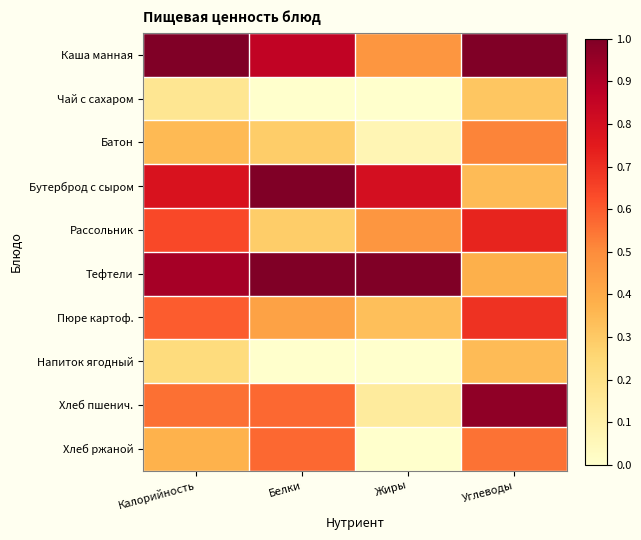

Reading right to left, list all the values displayed in this chart.

Каша манная: Углеводы=1.0	Жиры=0.5	Белки=0.9	Калорийность=1.0
Чай с сахаром: Углеводы=0.3	Жиры=0.0	Белки=0.0	Калорийность=0.2
Батон: Углеводы=0.5	Жиры=0.1	Белки=0.3	Калорийность=0.3
Бутерброд с сыром: Углеводы=0.3	Жиры=0.8	Белки=1.0	Калорийность=0.8
Рассольник: Углеводы=0.7	Жиры=0.5	Белки=0.3	Калорийность=0.6
Тефтели: Углеводы=0.4	Жиры=1.0	Белки=1.0	Калорийность=0.9
Пюре картоф.: Углеводы=0.7	Жиры=0.3	Белки=0.4	Калорийность=0.6
Напиток ягодный: Углеводы=0.3	Жиры=0.0	Белки=0.0	Калорийность=0.2
Хлеб пшенич.: Углеводы=1.0	Жиры=0.1	Белки=0.6	Калорийность=0.6
Хлеб ржаной: Углеводы=0.6	Жиры=0.0	Белки=0.6	Калорийность=0.4